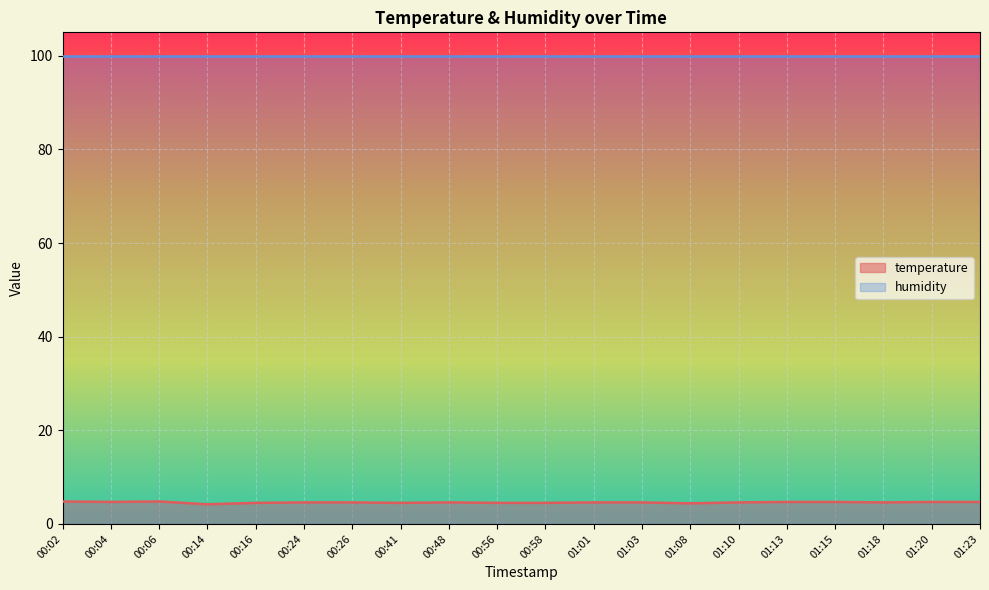

What is the sum of all values?

91.9